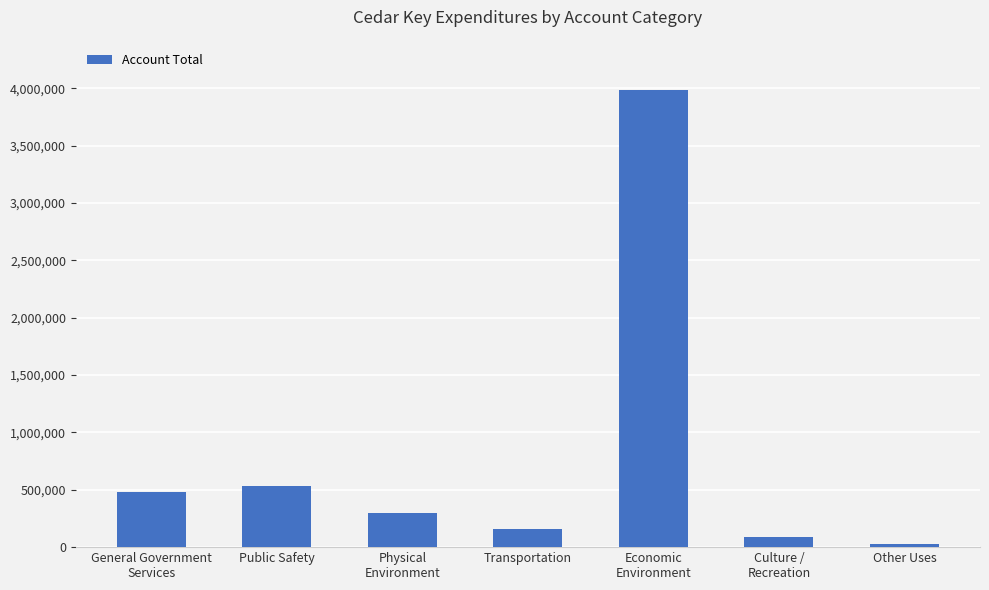

What is the maximum value shown in the chart?

3983198